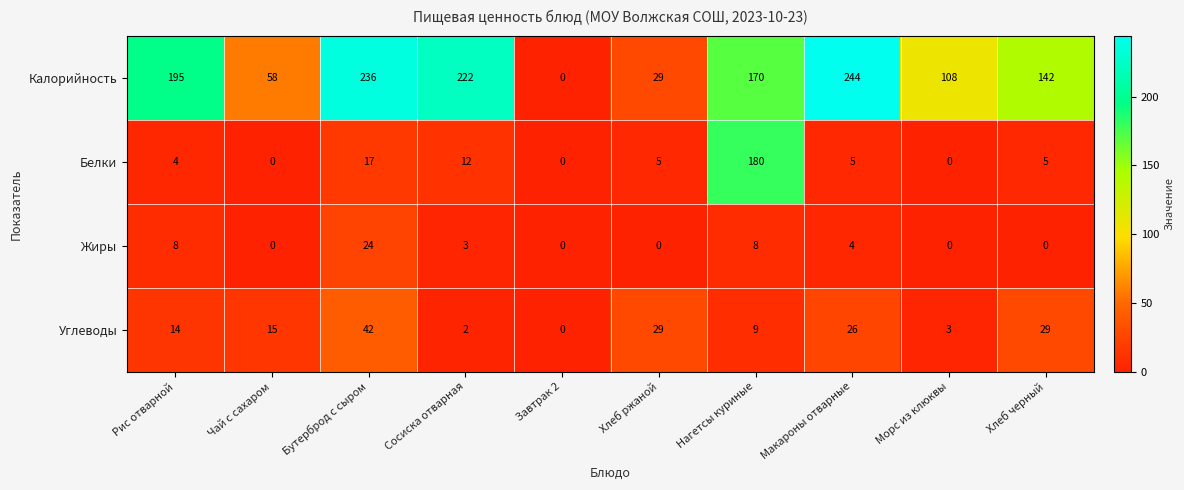

Which series changed the most between Чай с сахаром and Морс из клюквы?

Калорийность